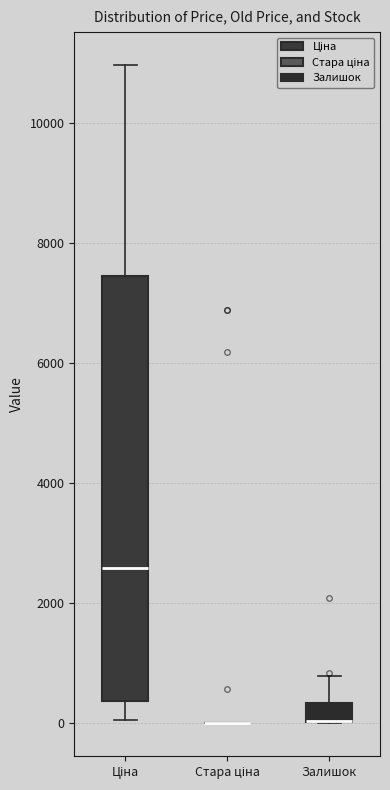

Reading left to right, transcribe this box plot: for each box, give where its median line is, the range the box spans, and where its two whiskers end, as read against the y-axis. The values are not printed on the chart, so give them approximately, as read against the axis.

Ціна: median 2600, box 400 to 7400, whiskers 0 to 11000
Стара ціна: box collapsed to a line at 0, whiskers 0 to 0
Залишок: median 0 (drawn on the box's lower edge), box 0 to 400, whiskers 0 to 800